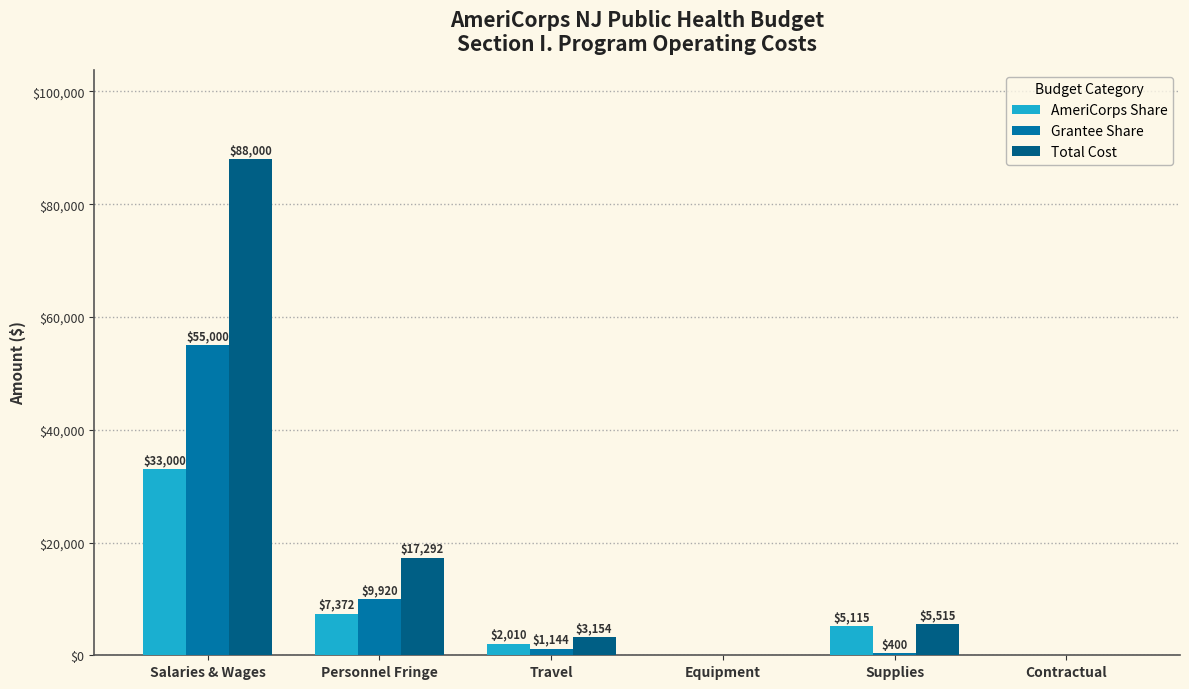

Reading left to right, extract all data points from this chart.

AmeriCorps Share: 33000	7372	2010	0	5115	0
Grantee Share: 55000	9920	1144	0	400	0
Total Cost: 88000	17292	3154	0	5515	0